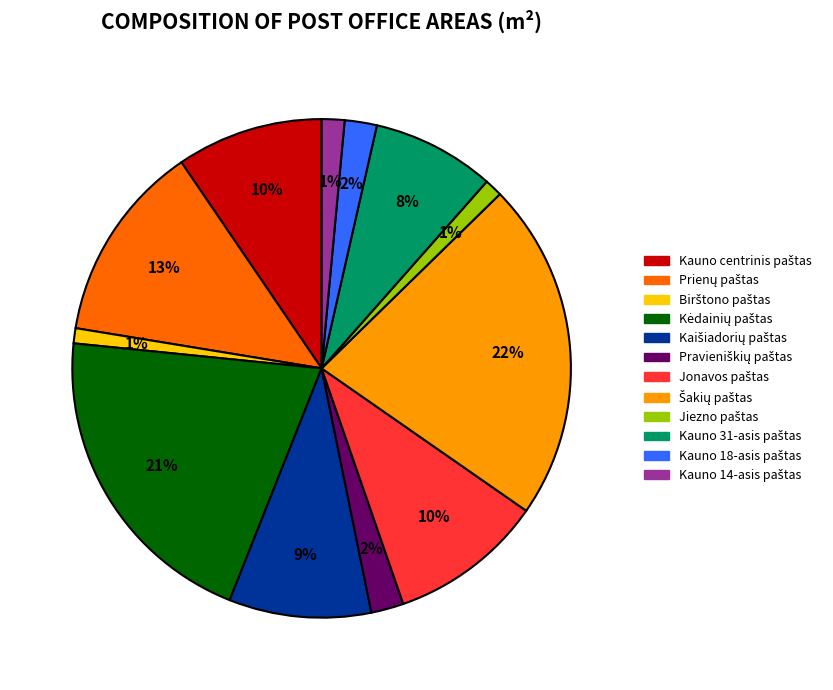

Is there a majority slice in this chart?

No